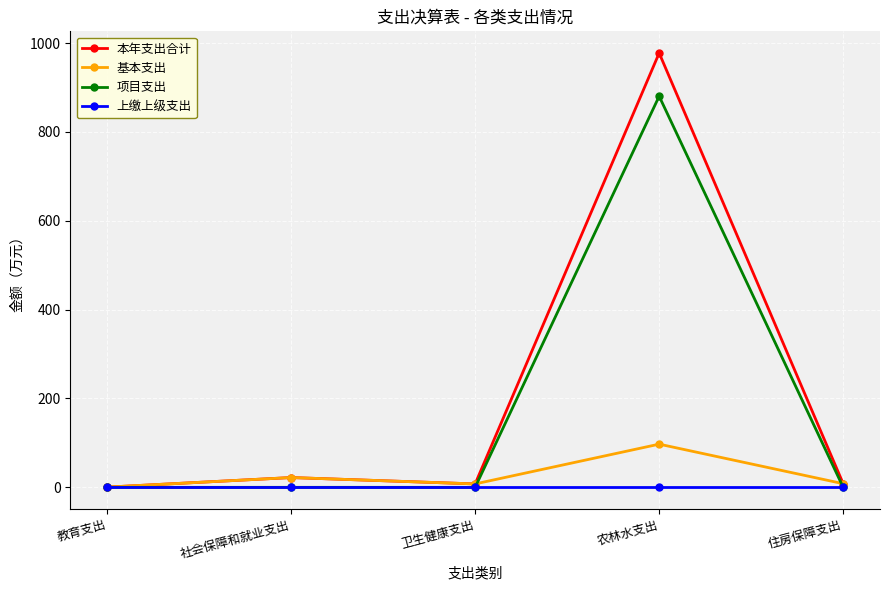

True or false: 基本支出 has more than 0 points higher than both neighbors.

True